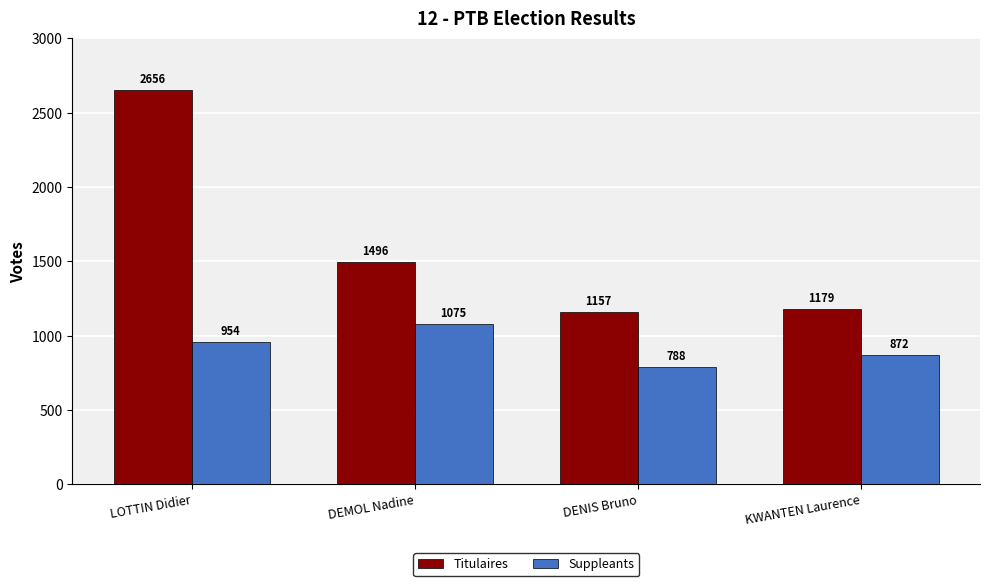

What is the sum of the Titulaires values at LOTTIN Didier and DENIS Bruno?

3813